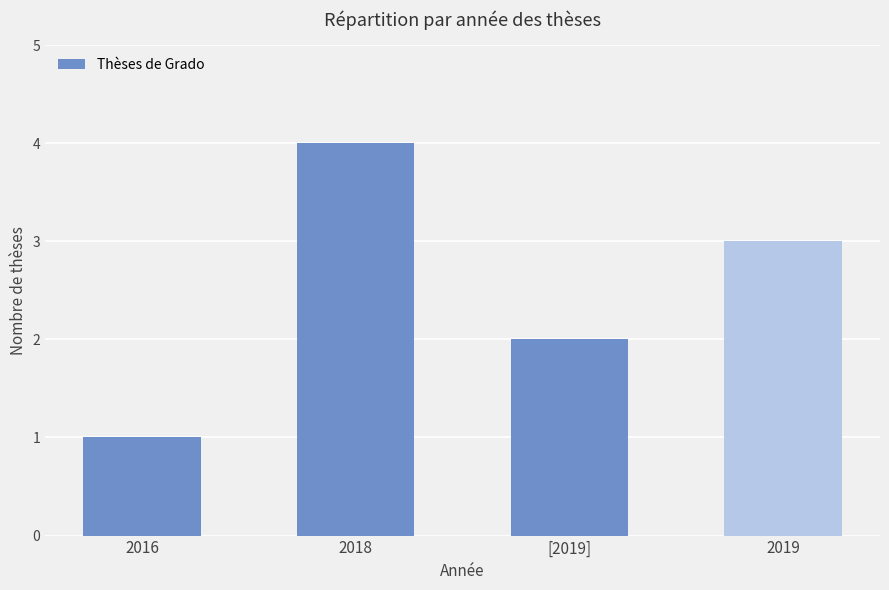

List the labels in order of value, smallest first.

2016, [2019], 2019, 2018